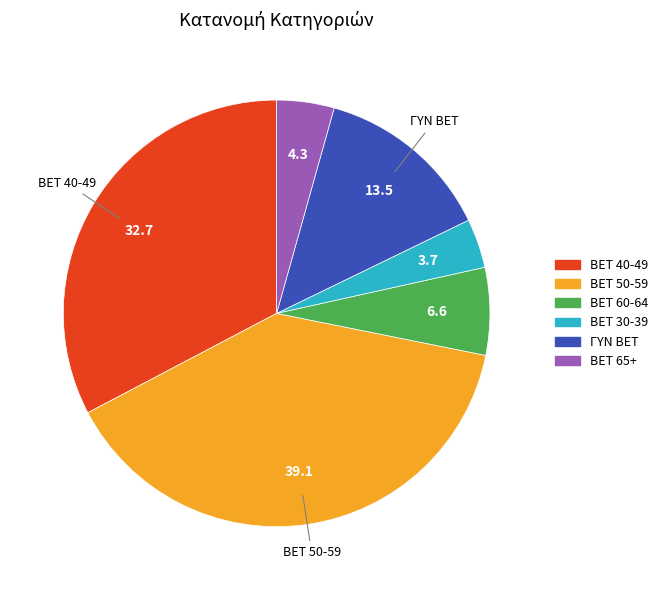

Between BET 30-39 and BET 50-59, which is larger?

BET 50-59